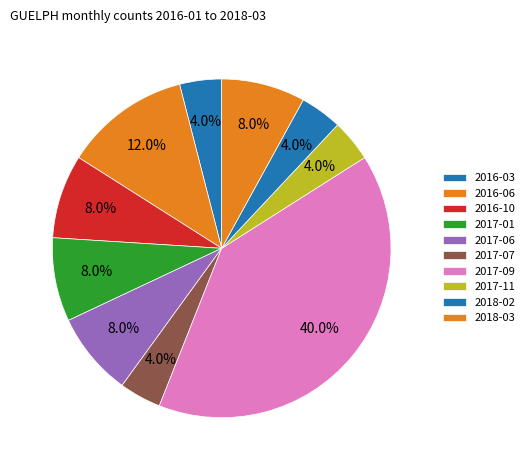

Count the number of slices in the pie.

10